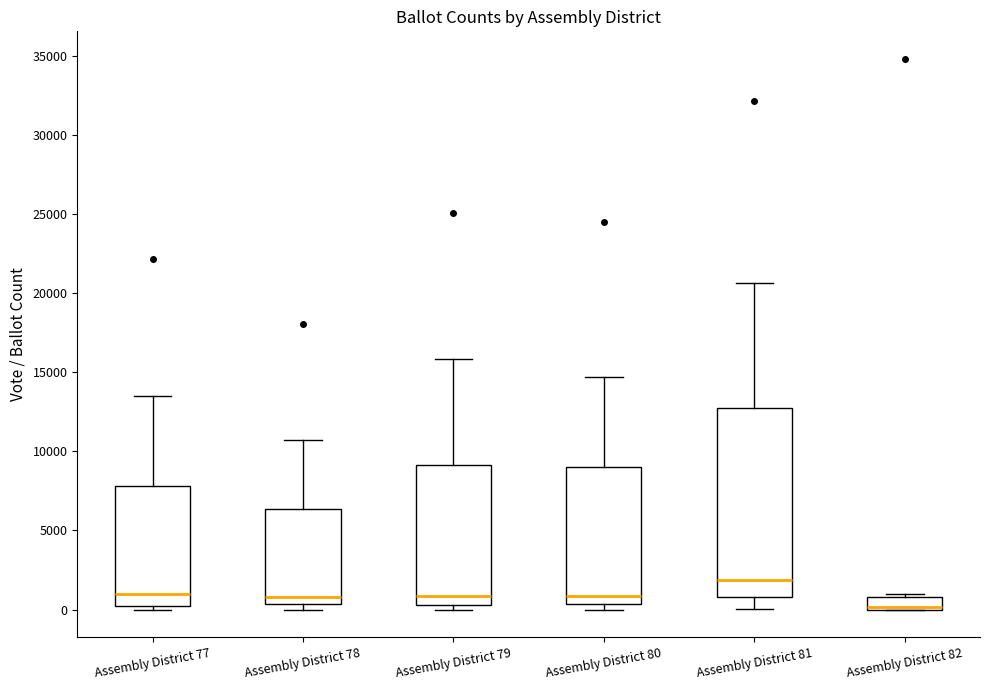

Reading left to right, read every box against the y-axis: the position of its median line, the range the box covers, and the ends of its whiskers. The values are not printed on the chart, so give them approximately, as read against the axis.

Assembly District 77: median 1000, box 0 to 8000, whiskers 0 (just below the box's lower edge) to 13500
Assembly District 78: median 1000, box 500 to 6500, whiskers 0 to 10500
Assembly District 79: median 1000, box 500 to 9000, whiskers 0 to 16000
Assembly District 80: median 1000, box 500 to 9000, whiskers 0 to 14500
Assembly District 81: median 2000, box 1000 to 12500, whiskers 0 to 20500
Assembly District 82: median 0 (just above the box's lower edge), box 0 to 1000, whiskers 0 to 1000 (just above the box's upper edge)